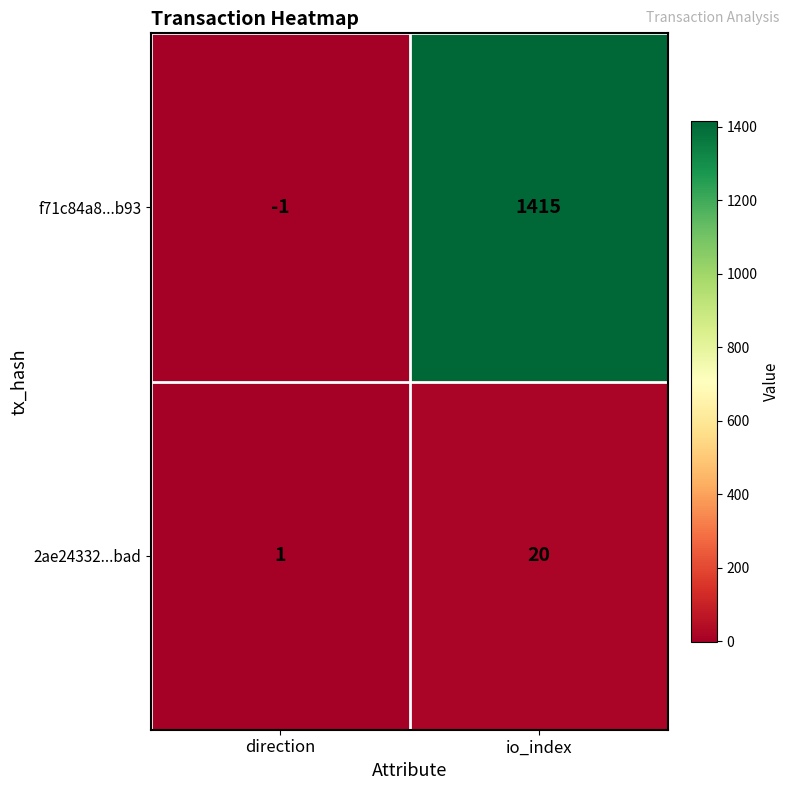

List the series in order of their overall mean, lowest first.

2ae24332...bad, f71c84a8...b93